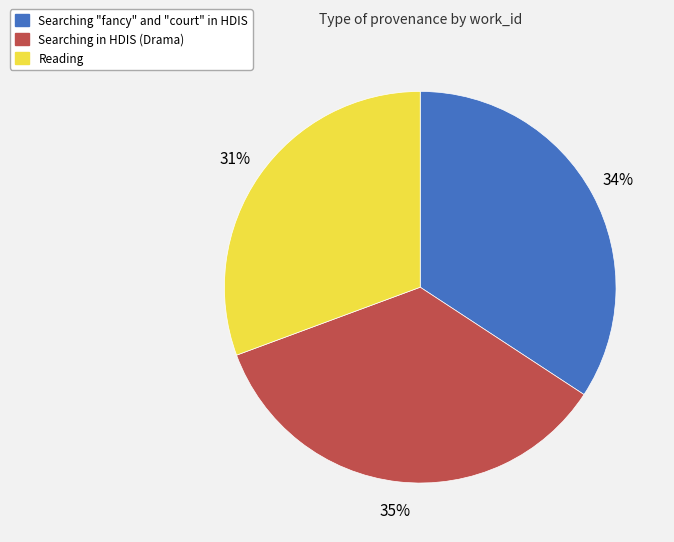

Which category has the biggest portion of the pie?

Searching in HDIS (Drama)